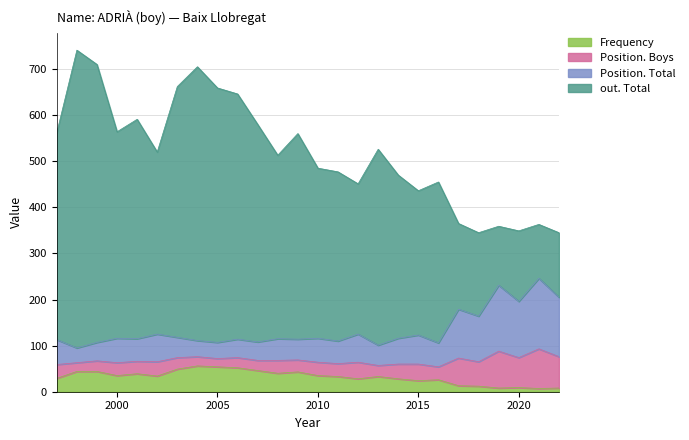

Which series has the largest range (max minus min)?

out. Total